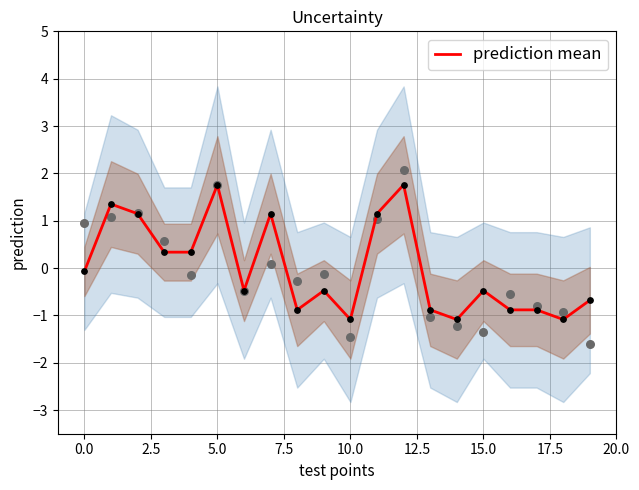

What is the change in value from 2.5 to 10?

-2.2